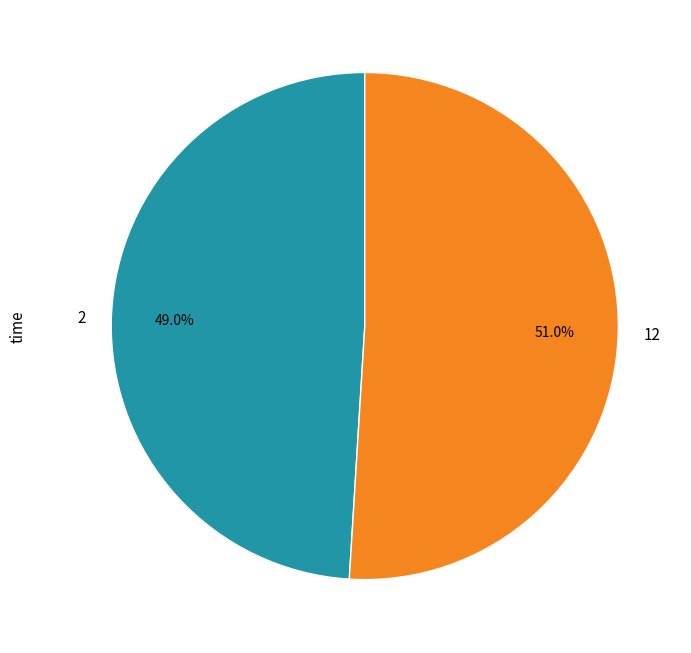

Count the number of slices in the pie.

2